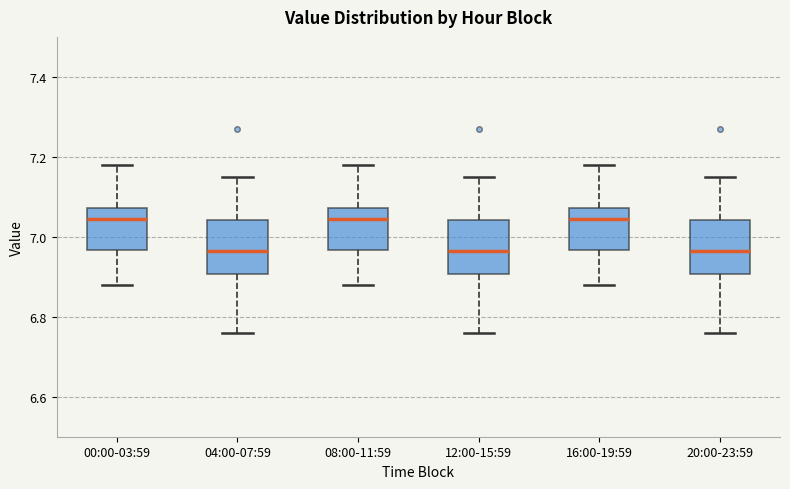

Reading left to right, read every box against the y-axis: the position of its median line, the range the box covers, and the ends of its whiskers. The values are not printed on the chart, so give them approximately, as read against the axis.

00:00-03:59: median 7.04, box 6.96 to 7.08, whiskers 6.88 to 7.18
04:00-07:59: median 6.96, box 6.90 to 7.04, whiskers 6.76 to 7.16
08:00-11:59: median 7.04, box 6.96 to 7.08, whiskers 6.88 to 7.18
12:00-15:59: median 6.96, box 6.90 to 7.04, whiskers 6.76 to 7.16
16:00-19:59: median 7.04, box 6.96 to 7.08, whiskers 6.88 to 7.18
20:00-23:59: median 6.96, box 6.90 to 7.04, whiskers 6.76 to 7.16